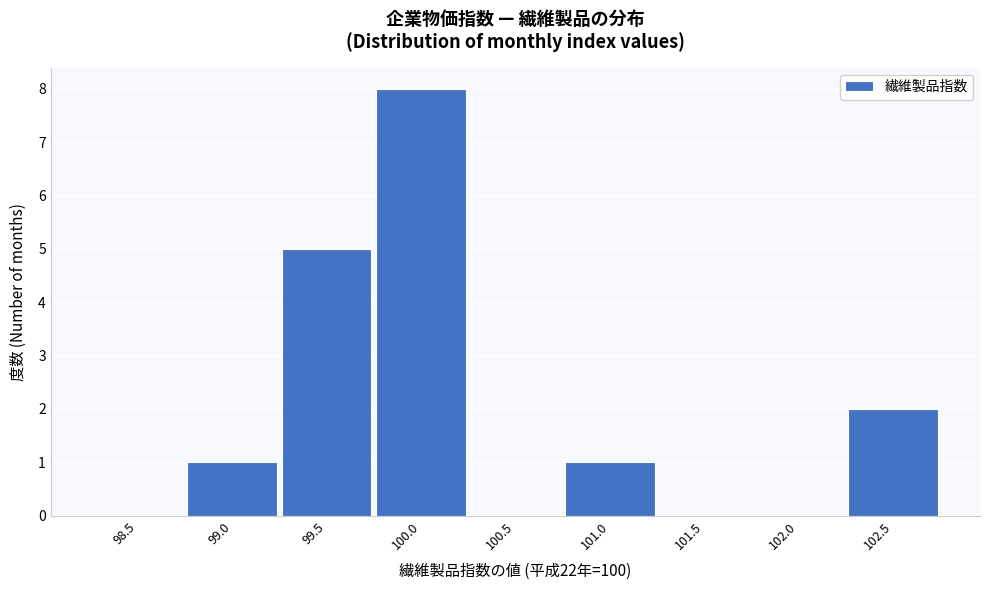

Reading right to left, transcribe all the data shown in this chart.

102.5=2	102.0=0	101.5=0	101.0=1	100.5=0	100.0=8	99.5=5	99.0=1	98.5=0